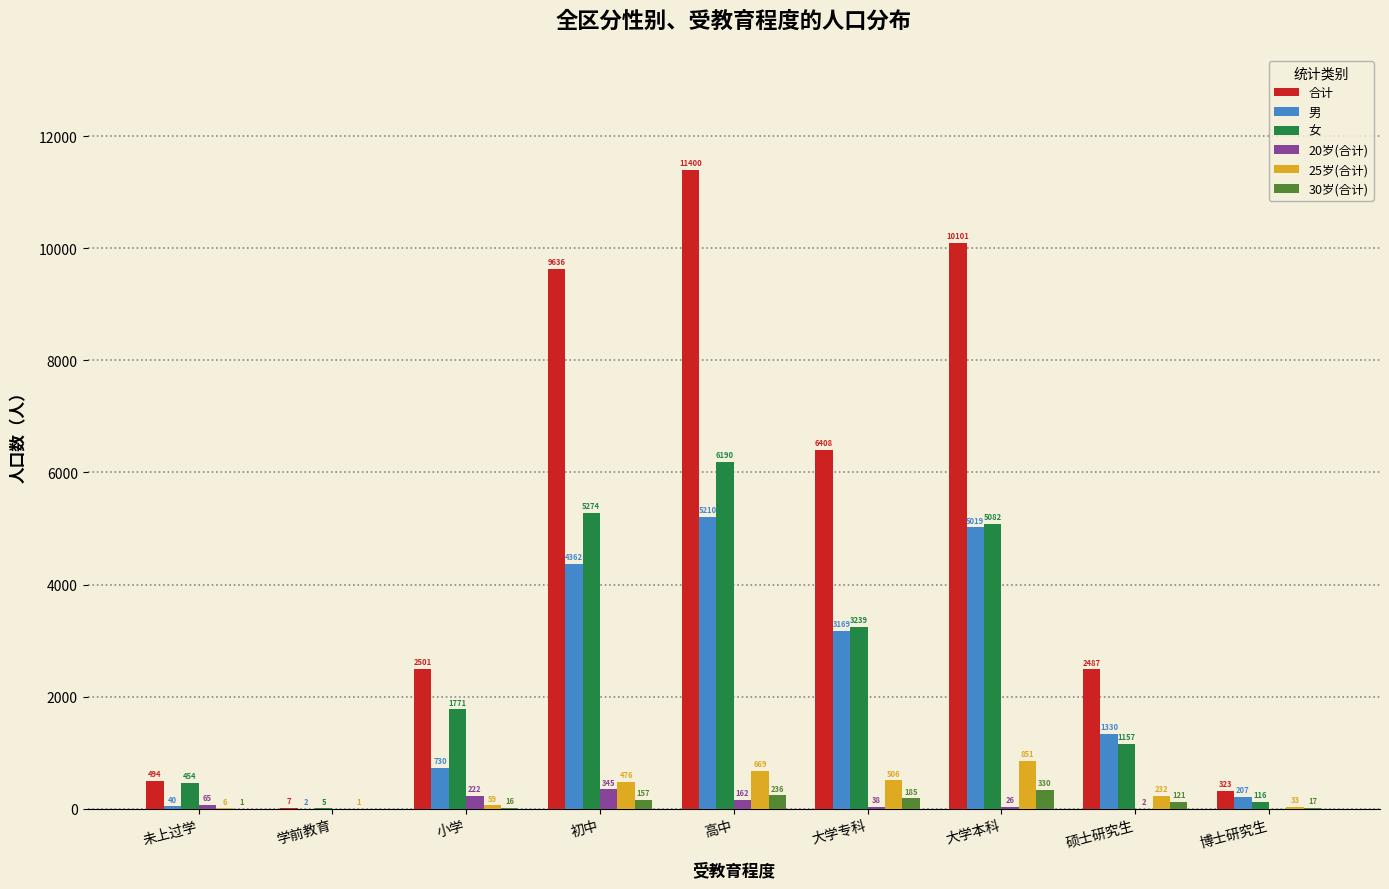

At which category is the sum across all series the highest?

高中